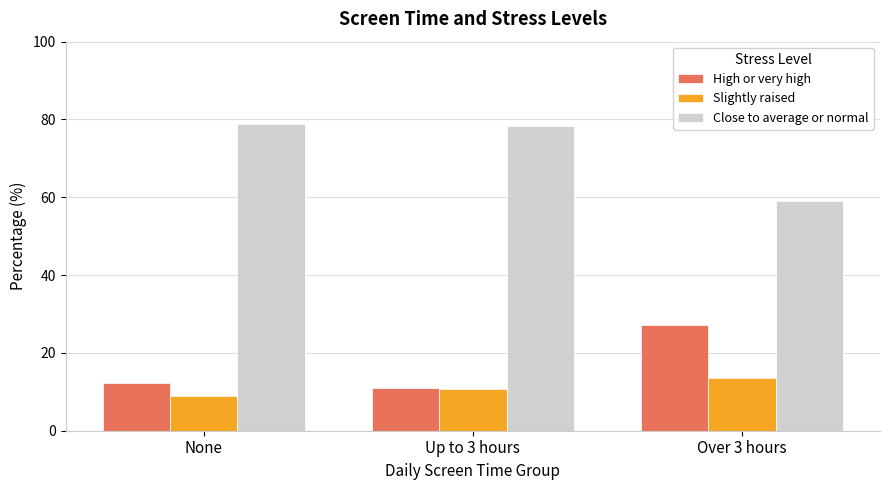

What is the difference between the highest and lowest values at Up to 3 hours?

67.9